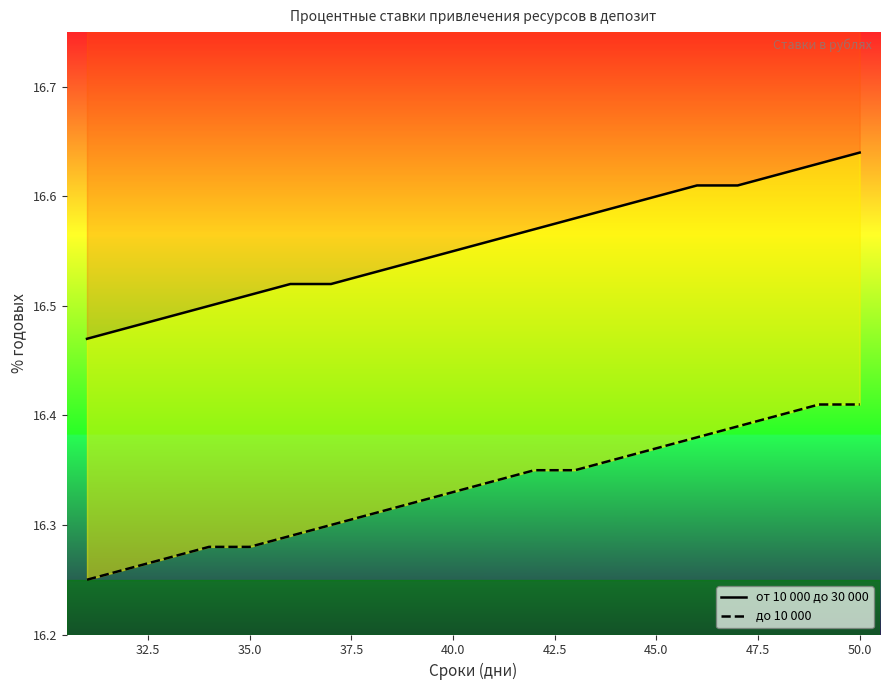

True or false: от 10 000 до 30 000 and до 10 000 intersect in this chart.

False